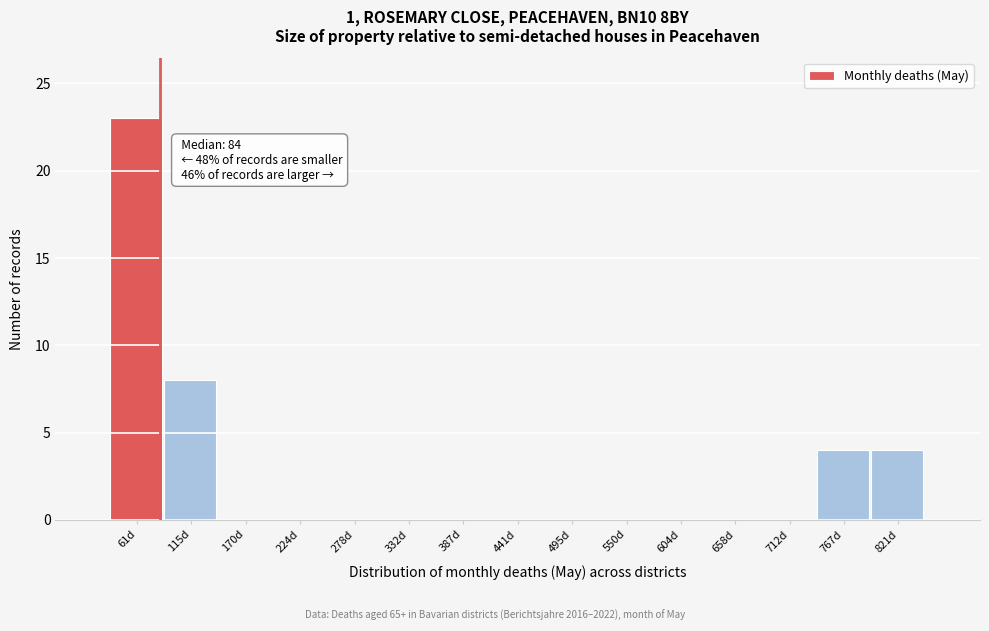

Which range on the x-axis has the tallest bar?

30 to 90